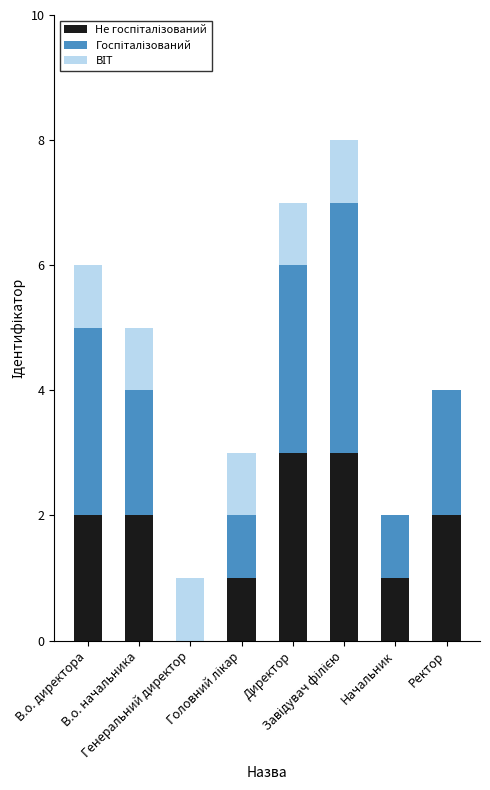

Count the number of categories in the chart.

8